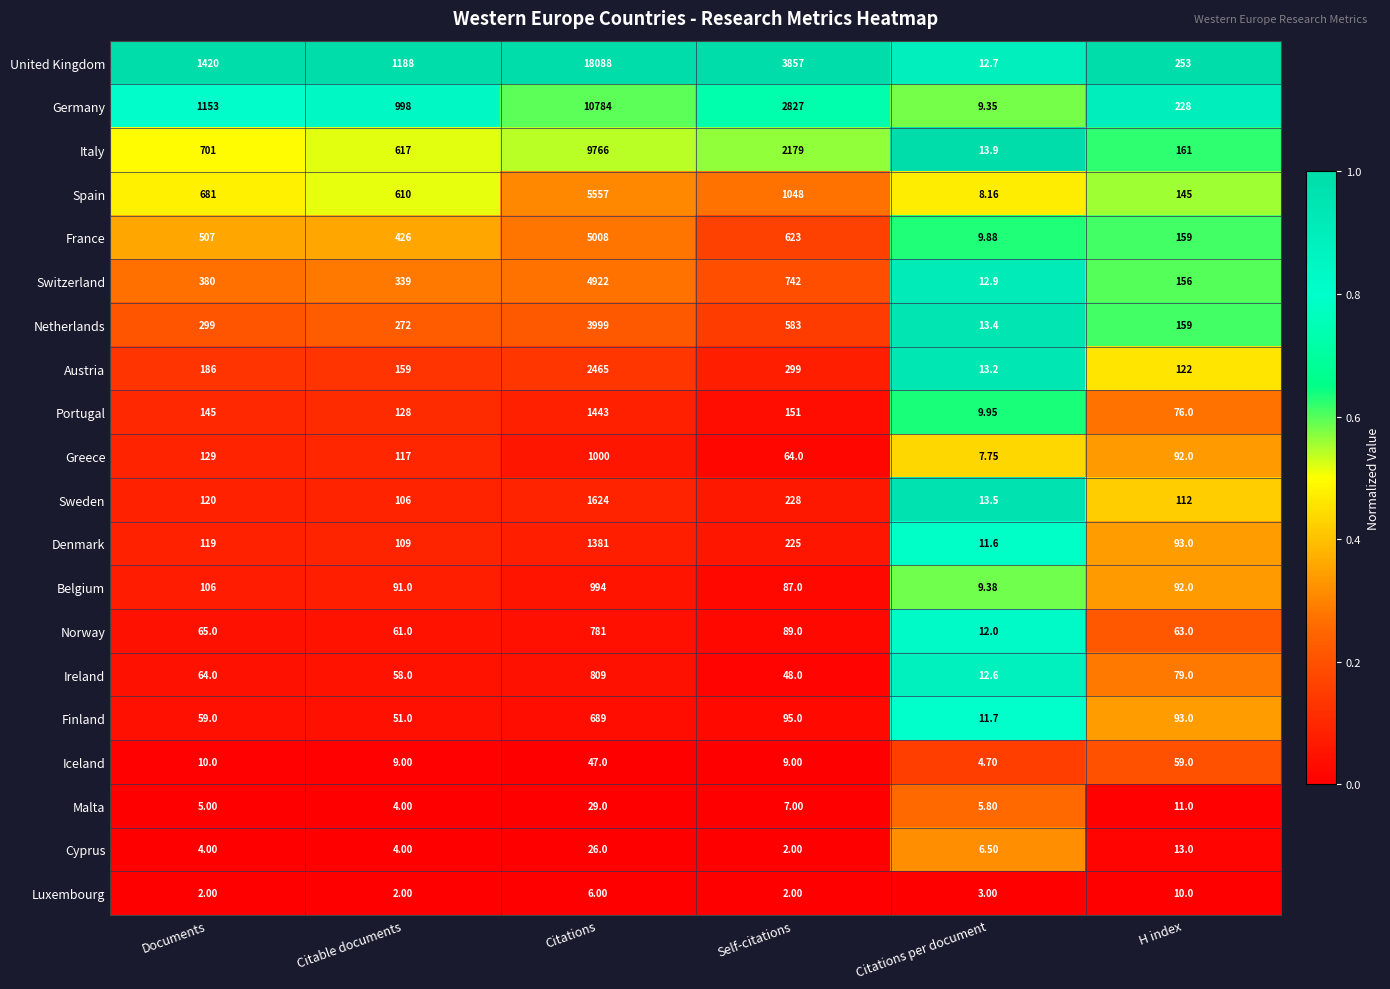

Which label corresponds to the largest value in the chart?

Citations